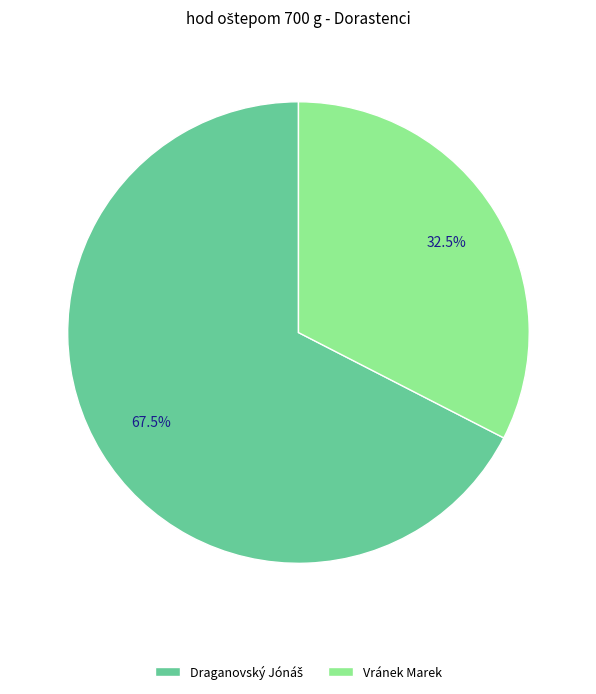

Does any single category account for the majority?

Yes